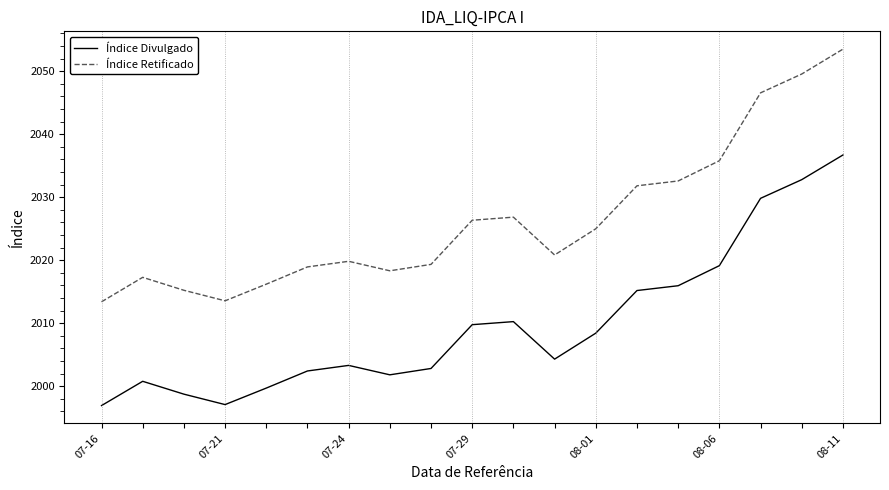

What is the difference between the maximum and minimum values in the Índice Retificado series?

40.1